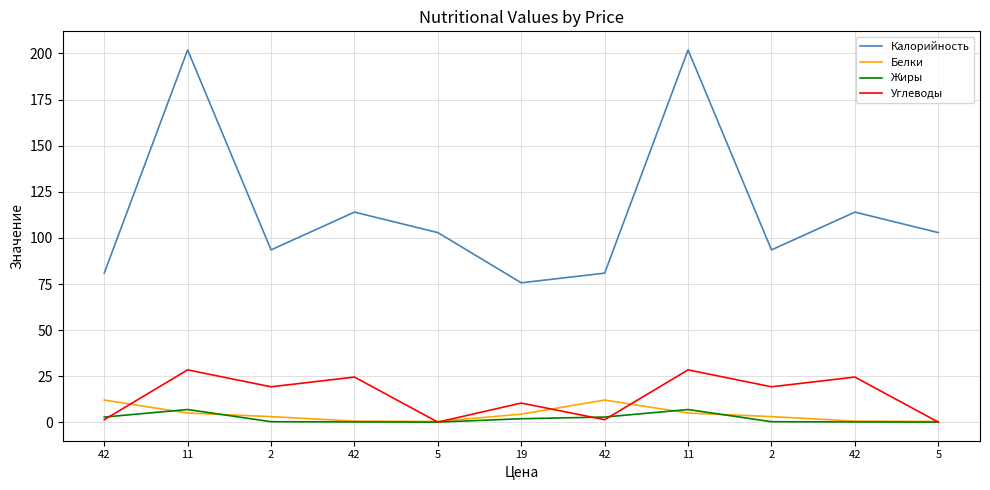

What are all the series names shown in the legend?

Калорийность, Белки, Жиры, Углеводы